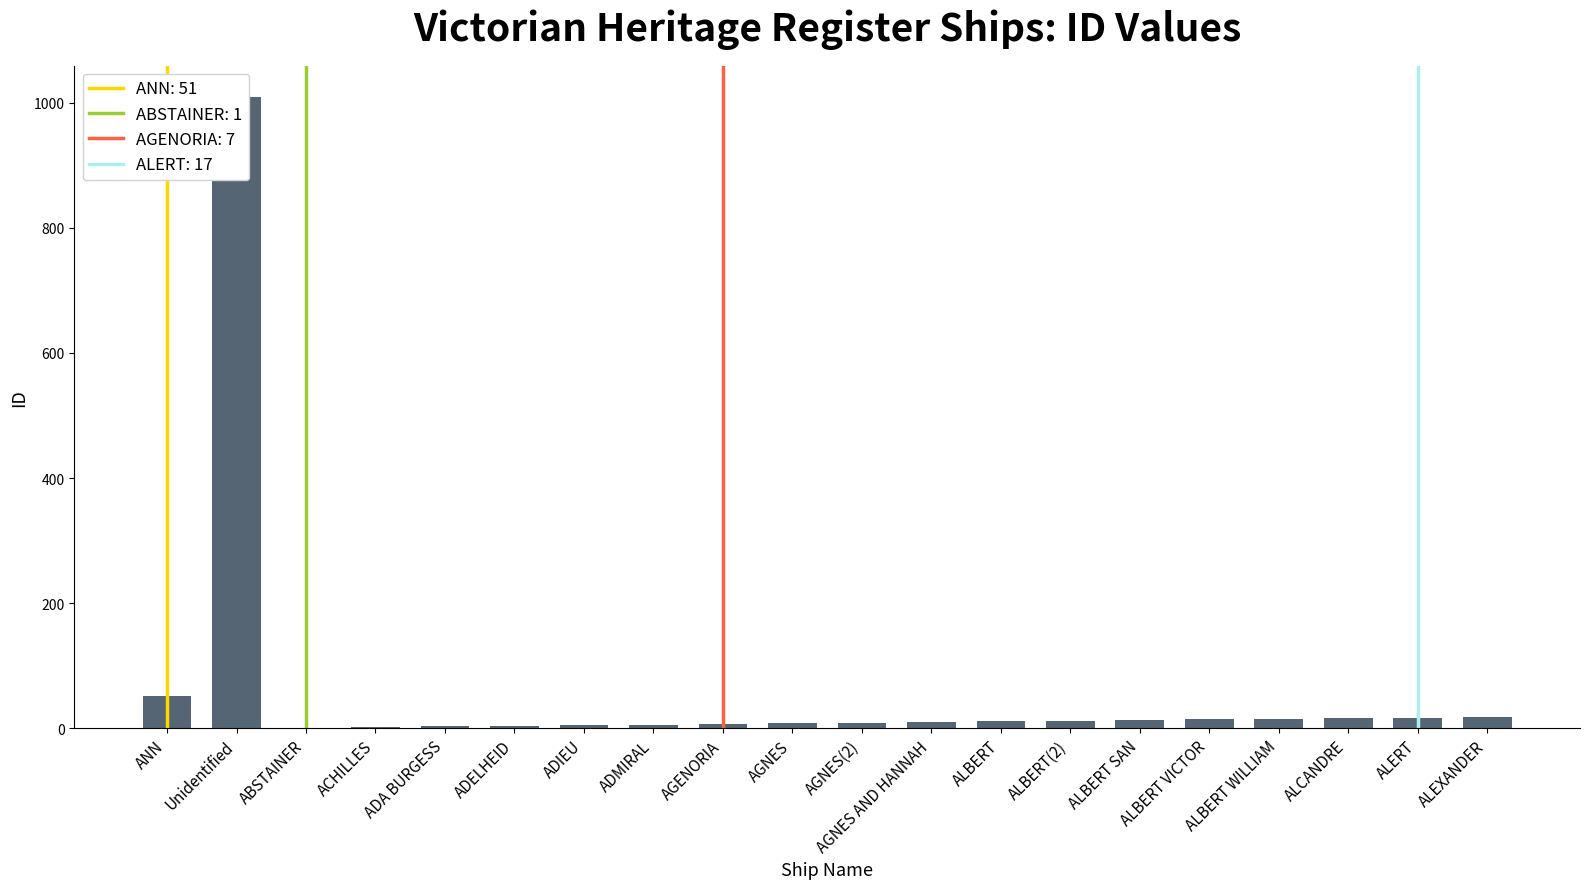

What is the change in value from ADA BURGESS to ALERT?

+14